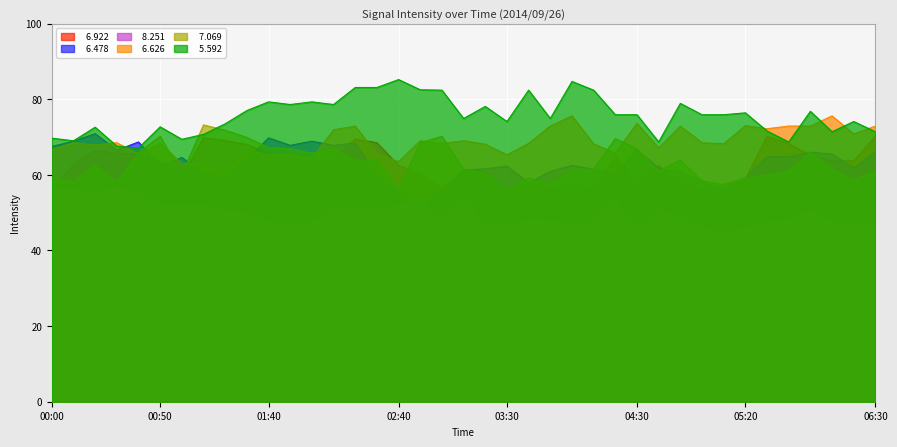

What is the label of the 20th point from the left?

03:10